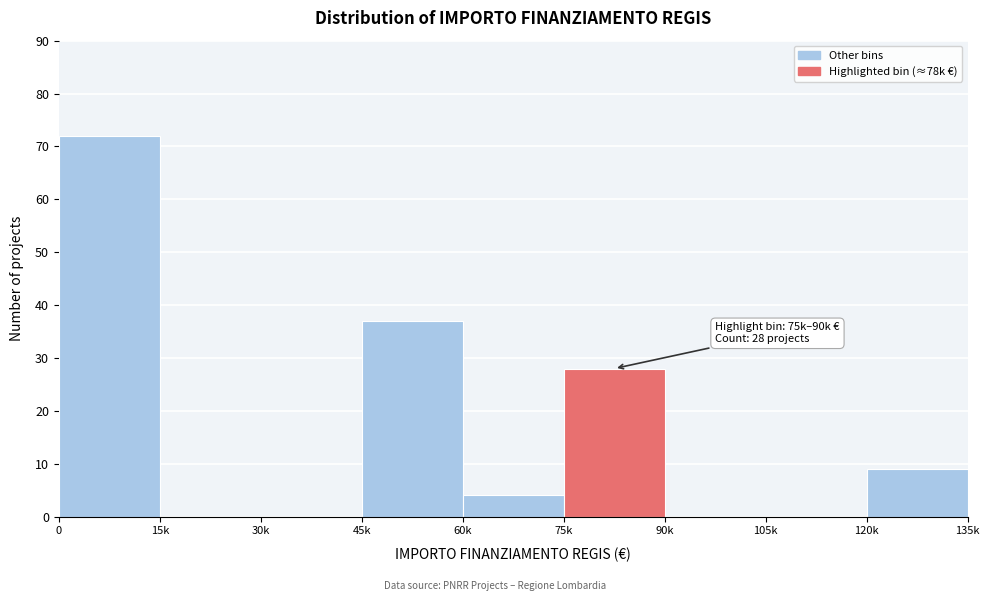

Reading left to right, transcribe all the data shown in this chart.

0=72	15k=0	30k=0	45k=37	60k=4	75k=28	90k=0	105k=0	120k=9